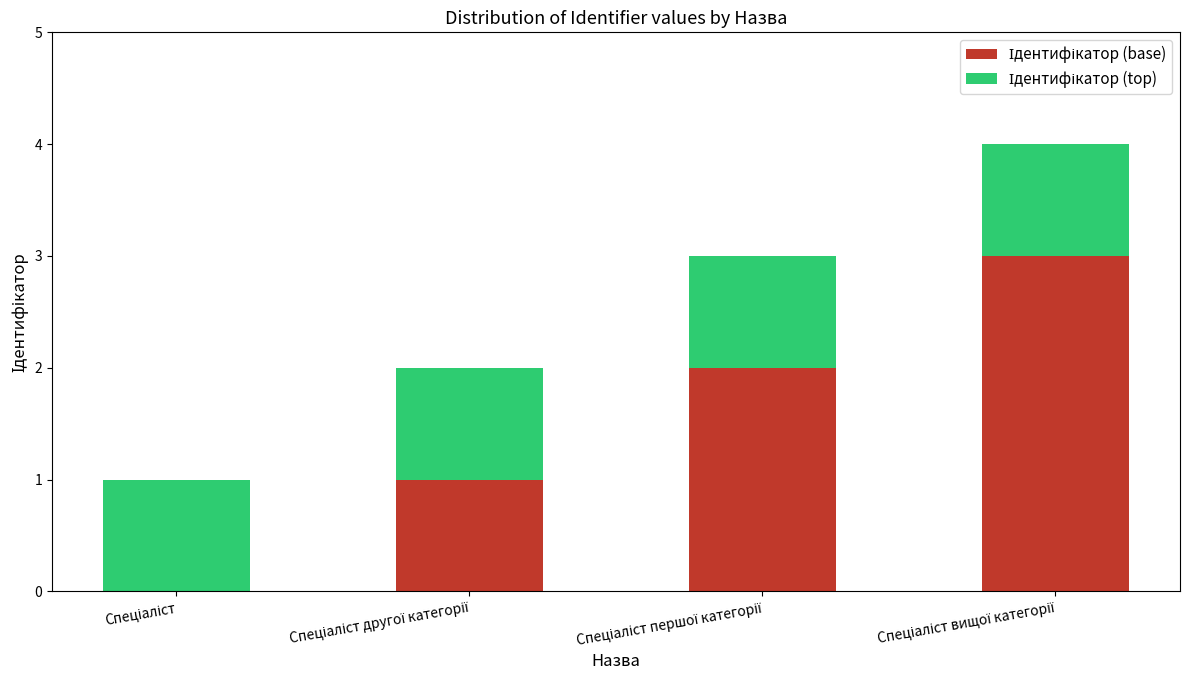

Are the bars horizontal?

No